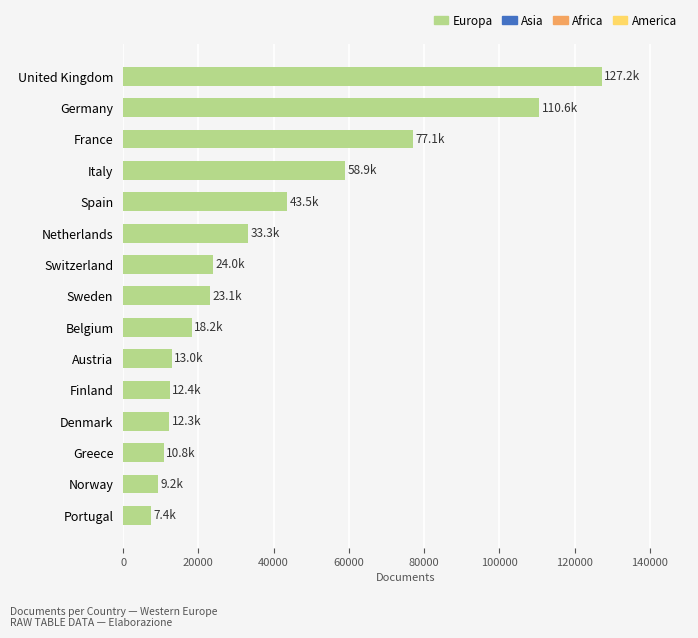

How many values are below 23090?

7